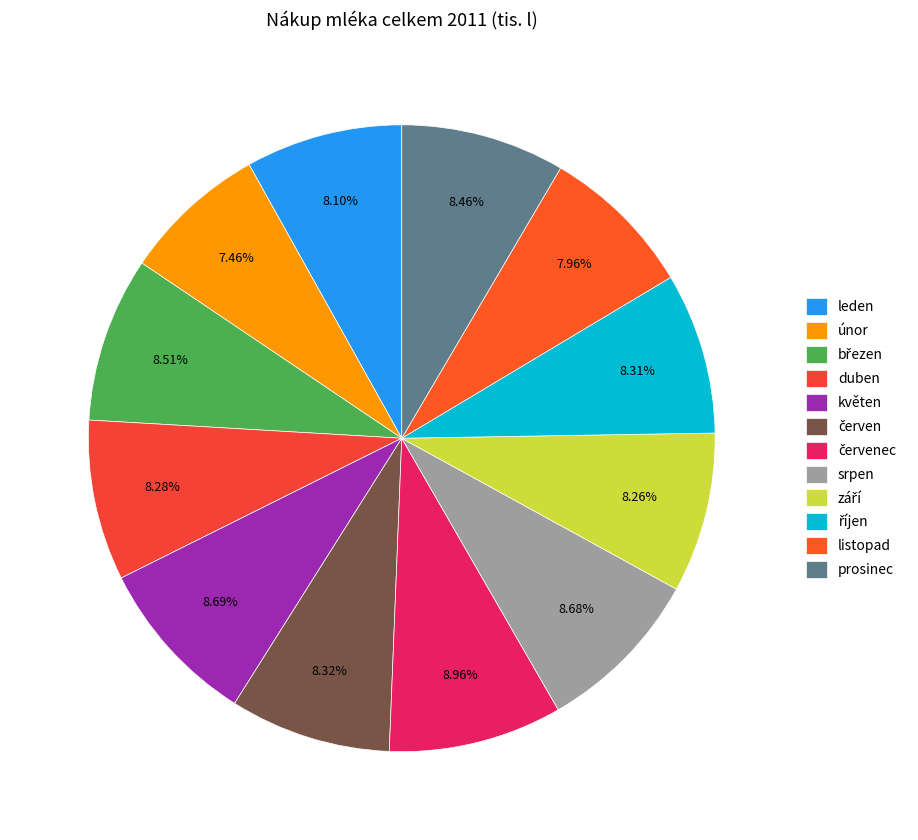

Is it true that prosinec is 1% of the pie?

False